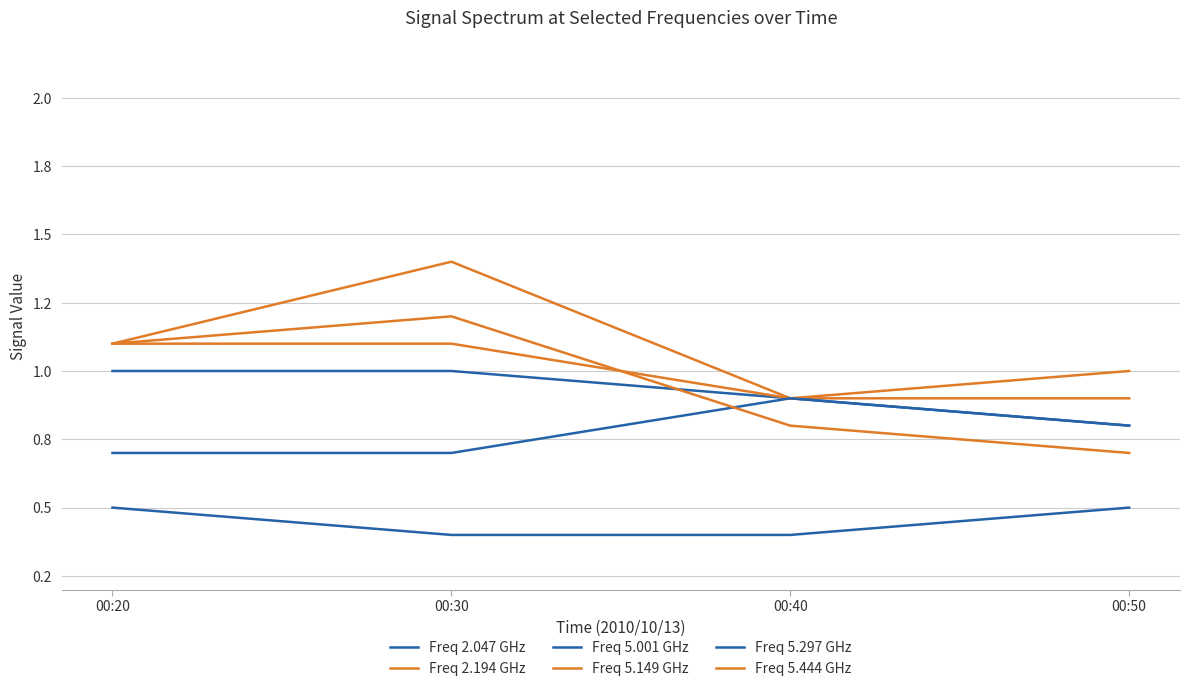

What is the sum of all Freq 5.149 GHz values?

4.1